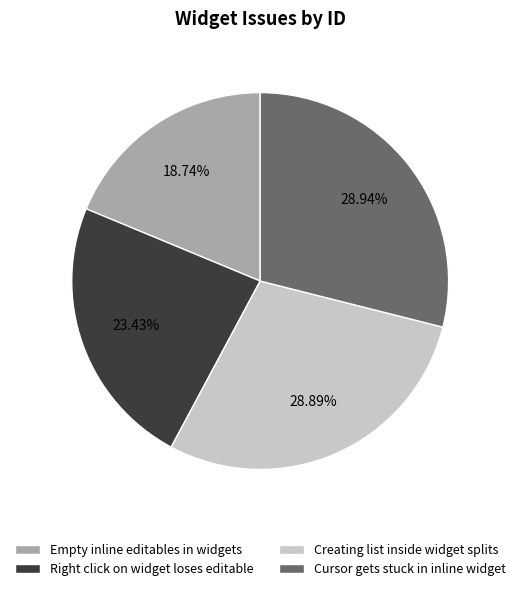

Count the number of slices in the pie.

4